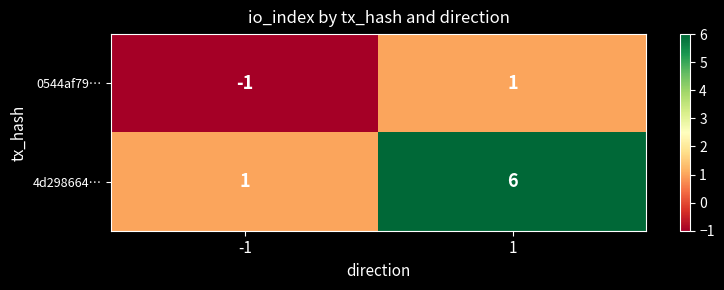

Reading right to left, list all the values displayed in this chart.

0544af79…: 1=1	-1=-1
4d298664…: 1=6	-1=1